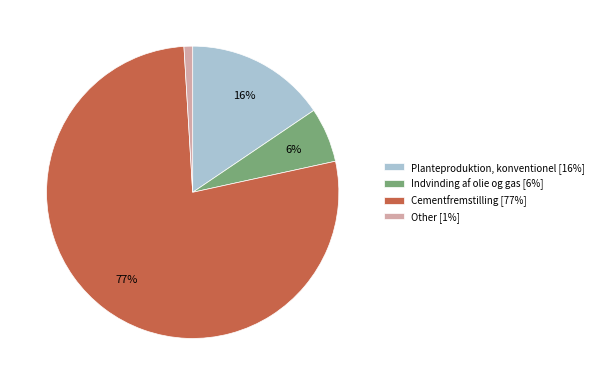

What is the majority slice?

Cementfremstilling [77%]